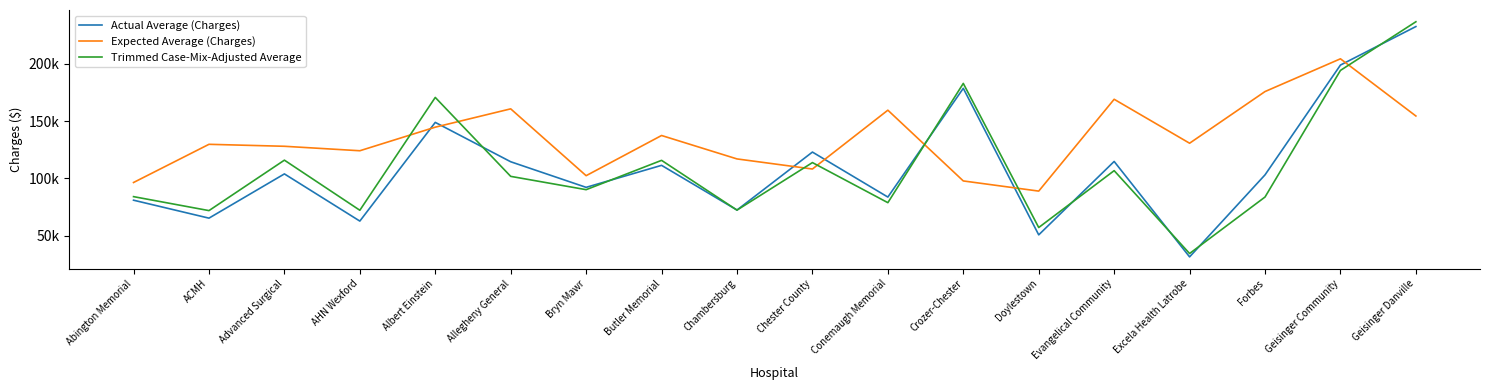

Which series has the largest range (max minus min)?

Trimmed Case-Mix-Adjusted Average